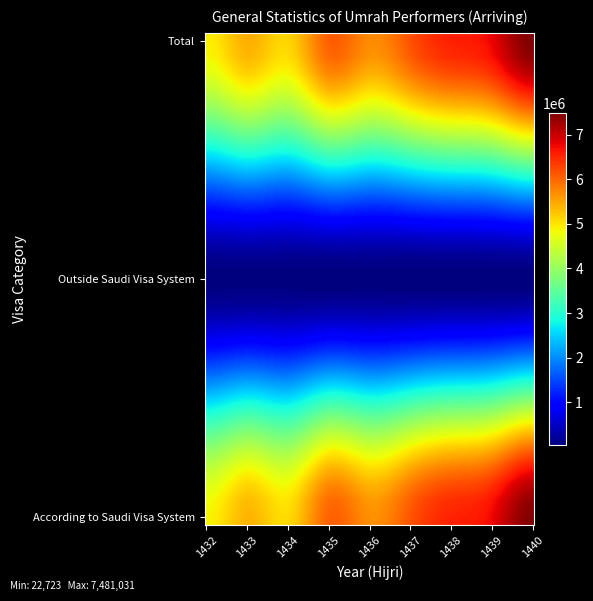

At which category is the sum across all series the highest?

1440